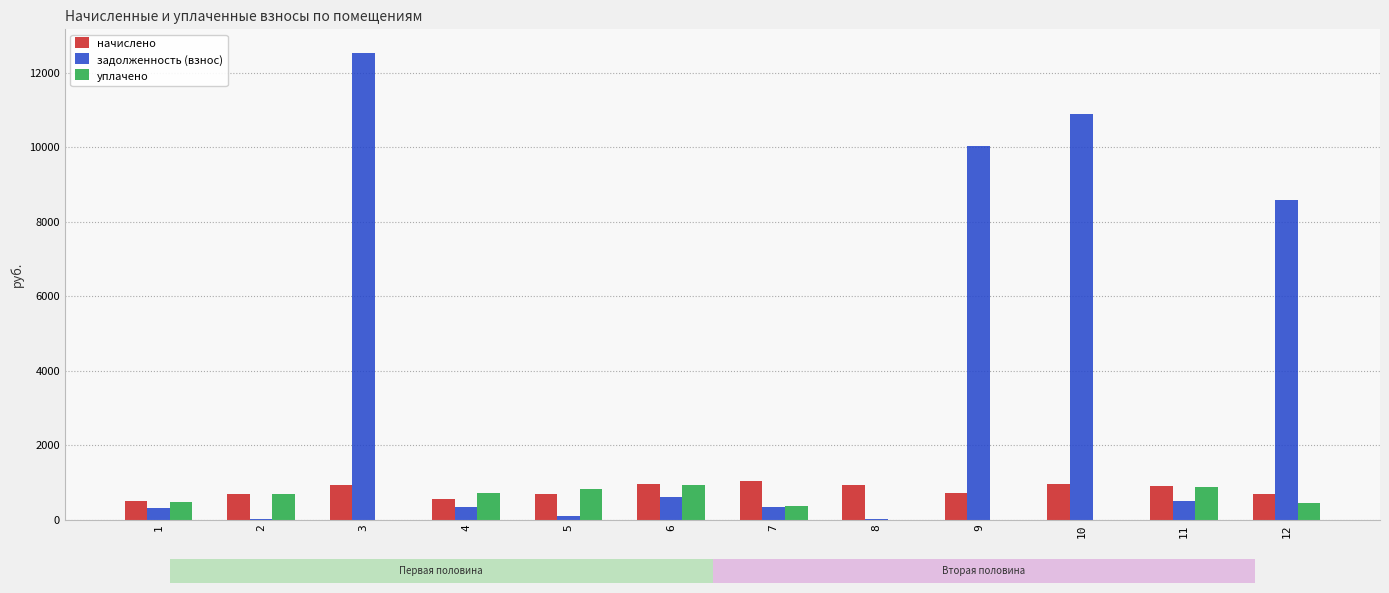

Rank the series by their maximum value, from lowest to highest.

уплачено, начислено, задолженность (взнос)